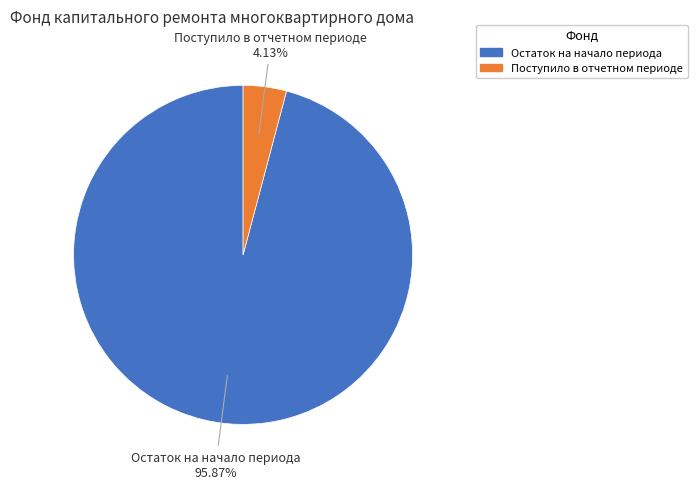

Is there any slice that represents more than half of the pie?

Yes